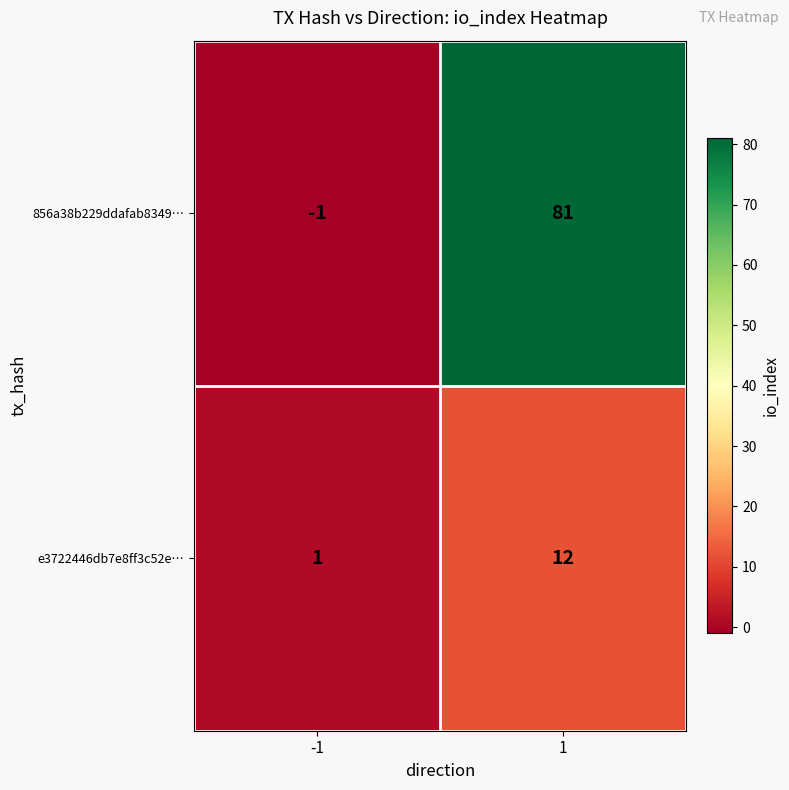

At how many categories does at least one series exceed 3?

1